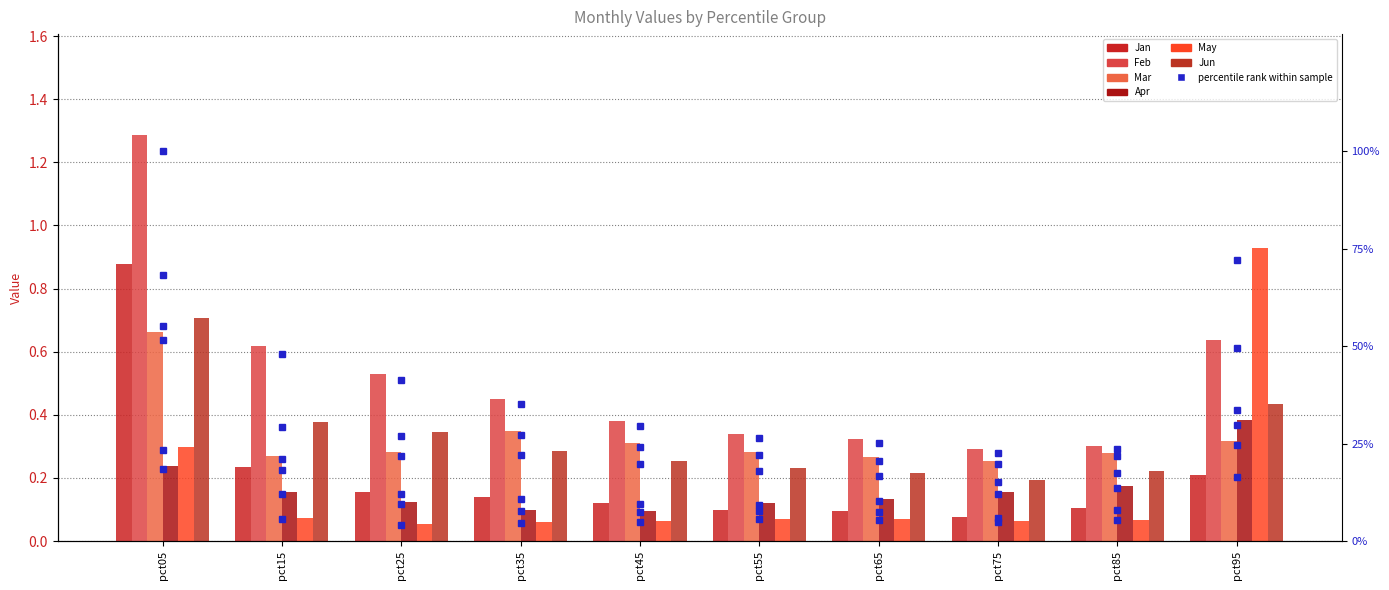

Is it true that Feb equals 0.2 at pct15?

False